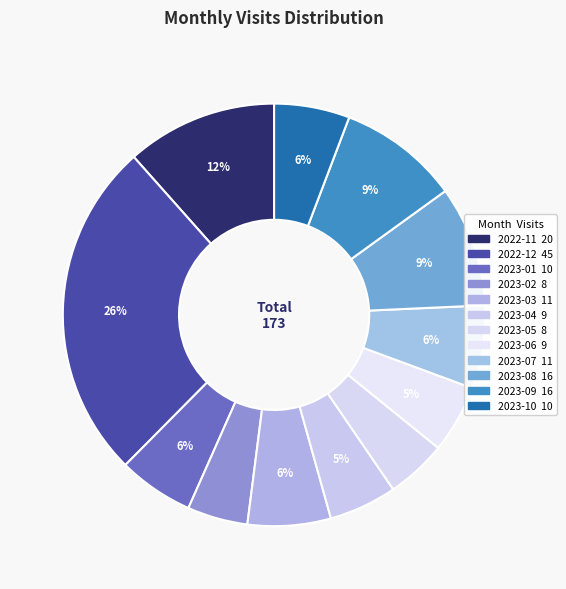

What is the largest slice in the pie chart?

2022-12